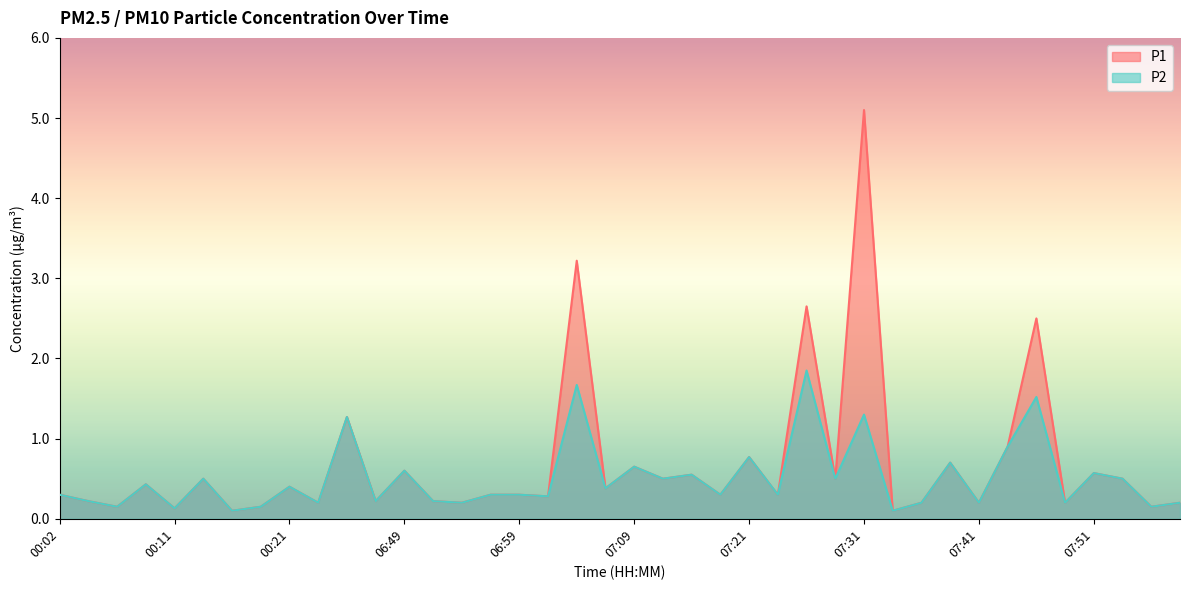

What is the maximum value for P1?

5.1